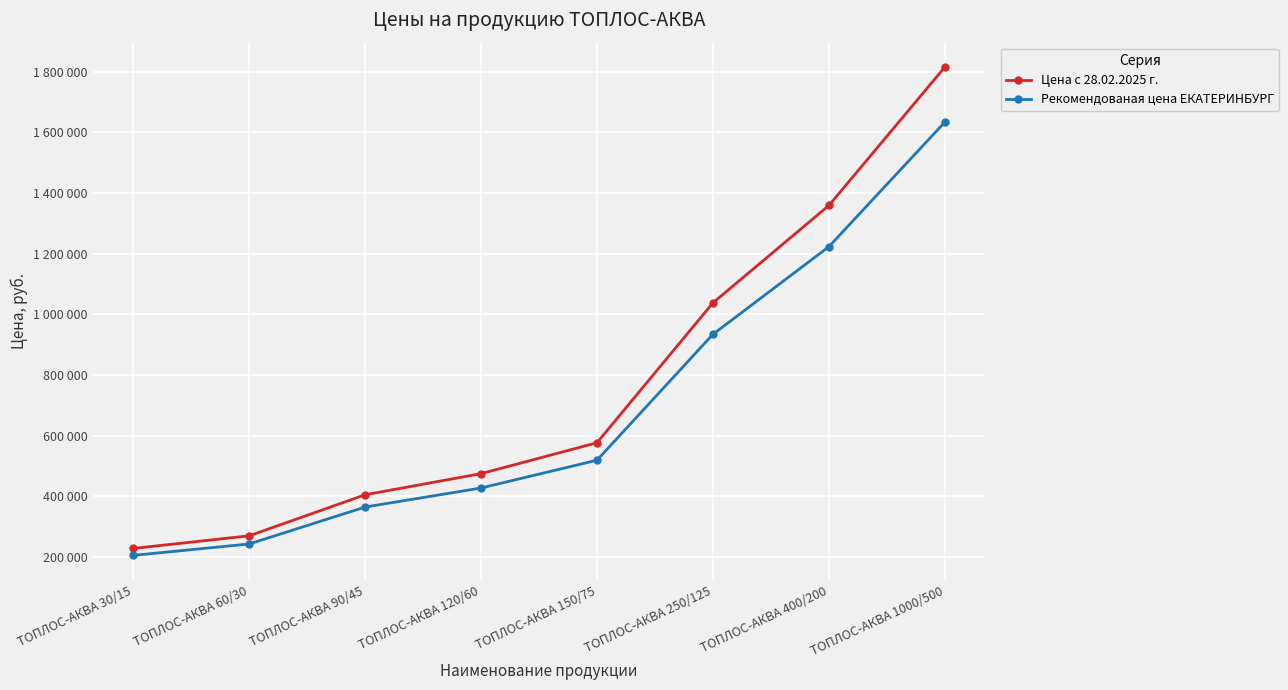

At which category is the sum across all series the highest?

ТОПЛОС-АКВА 1000/500